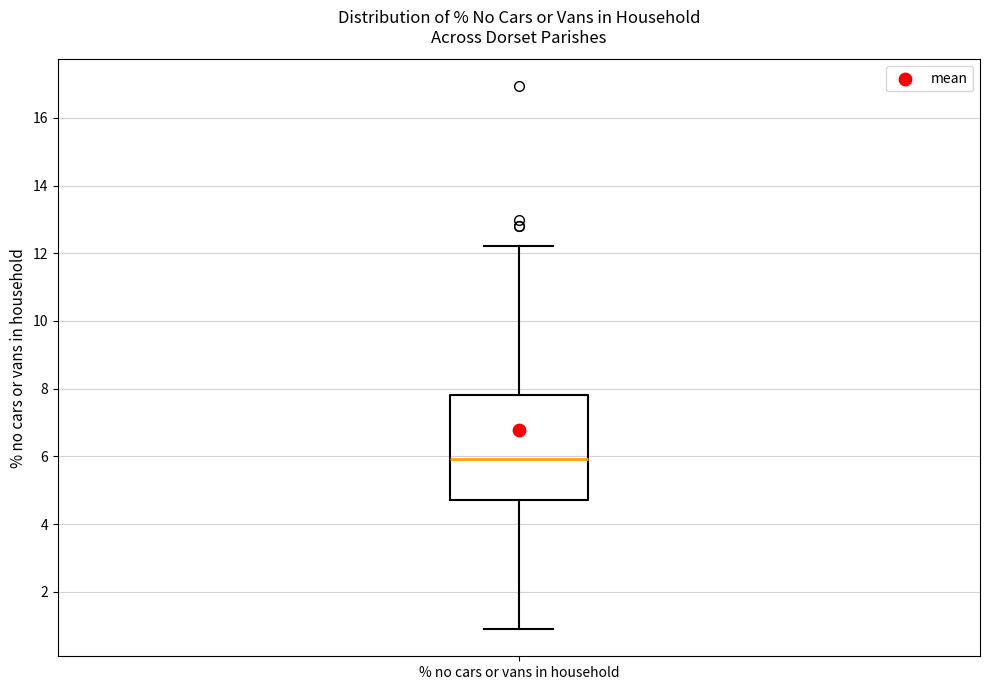

Read this box plot against the y-axis: the position of the median line, the range covered by the box, and the ends of both whiskers. The values are not printed on the chart, so give them approximately, as read against the axis.

median 6.0, box 4.8 to 7.8, whiskers 1.0 to 12.2